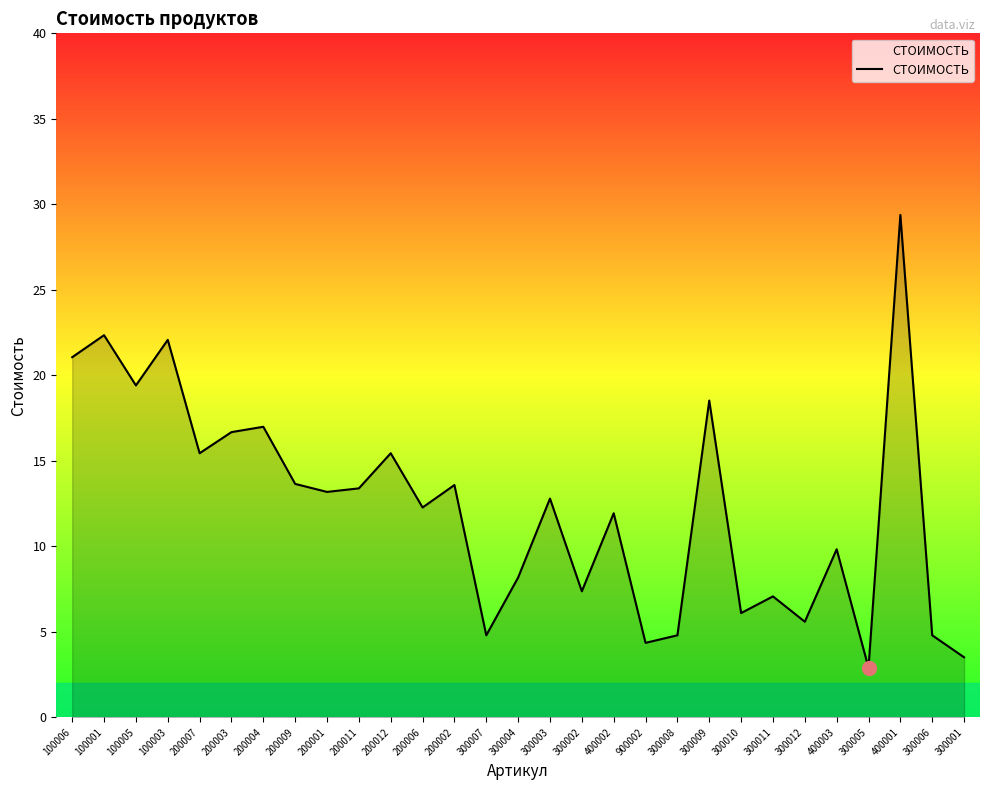

True or false: the data shows 6.6 at 200003.

False